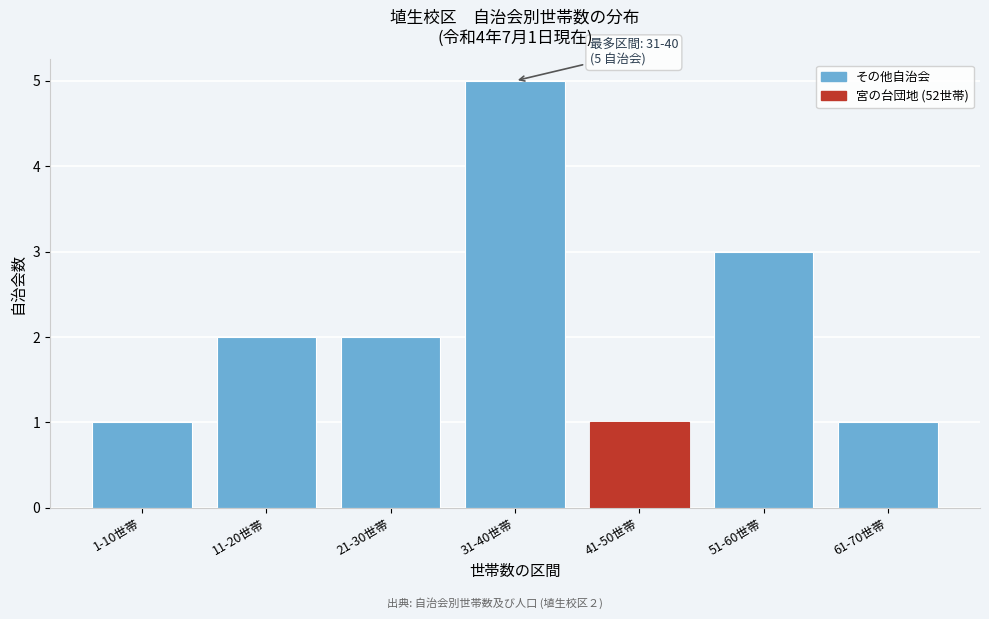

Reading left to right, what are all the values shown in this chart?

1-10世帯=1	11-20世帯=2	21-30世帯=2	31-40世帯=5	41-50世帯=1	51-60世帯=3	61-70世帯=1